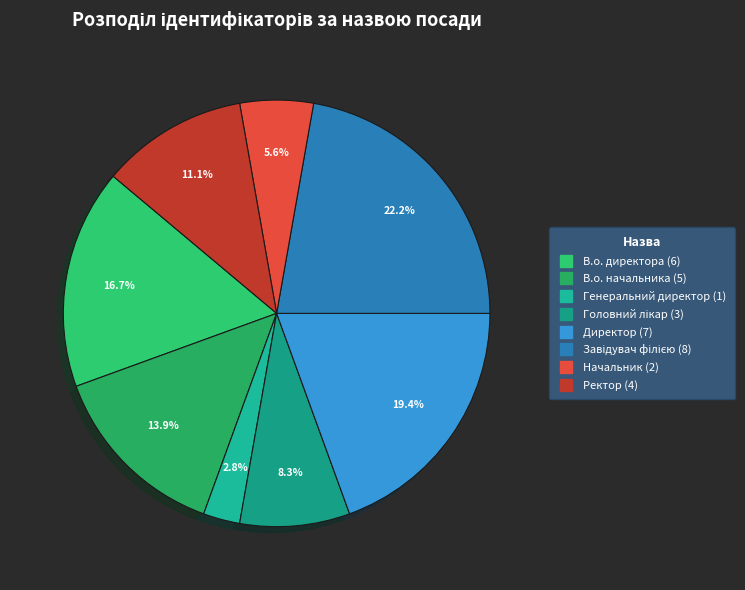

Which slice is the smallest?

Генеральний директор